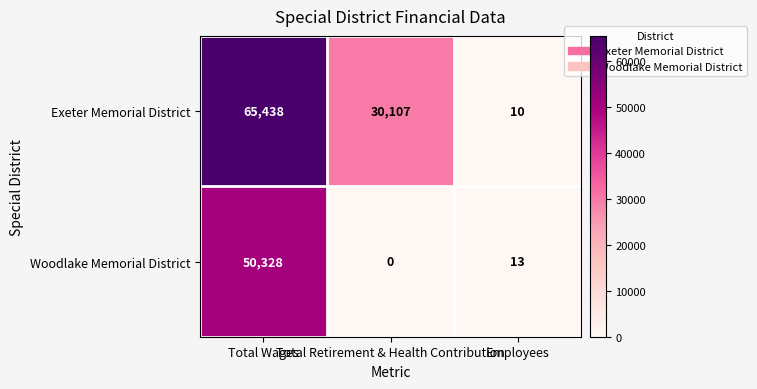

What is the total value across all series at Total Retirement & Health Contribution?

30107